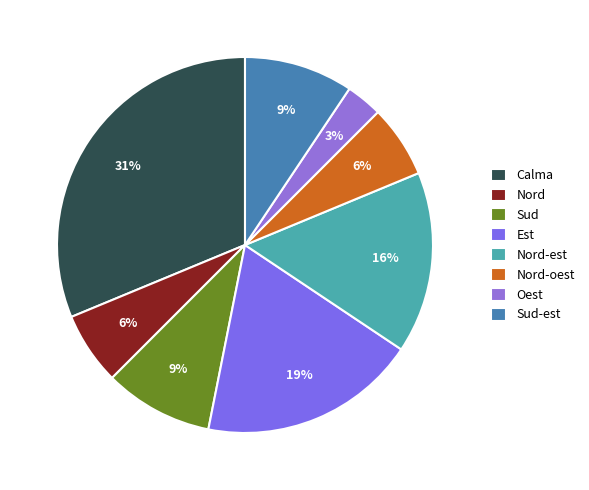

Is it true that Calma is 31% of the pie?

True